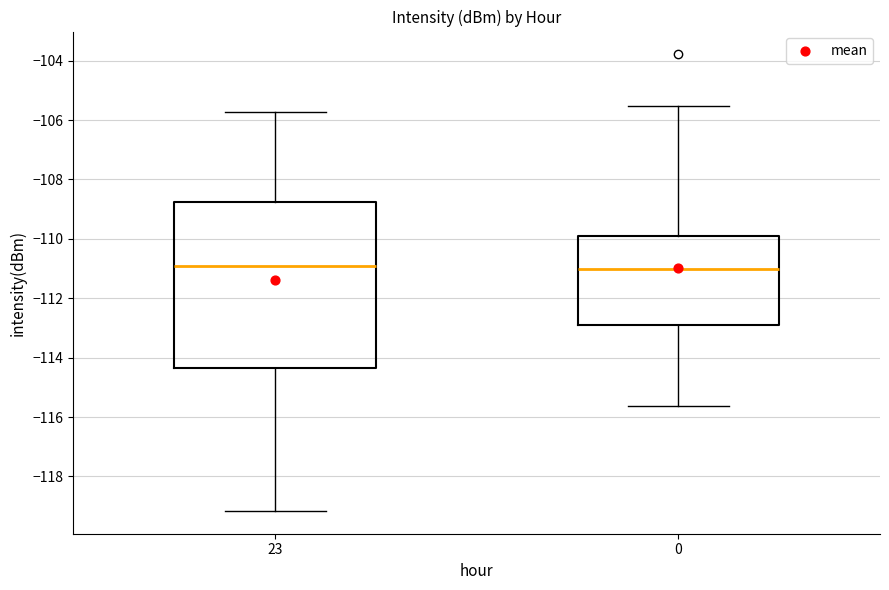

Comparing the boxes themselves (not the whiskers), which one is the tallest?

23